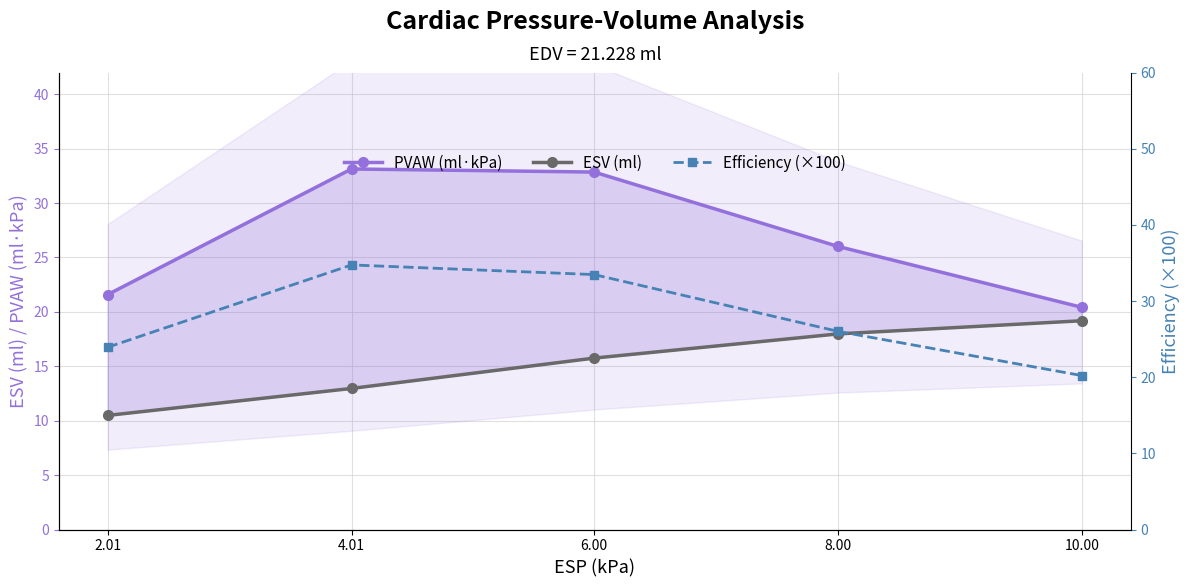

Where does the ESV (ml) series first go above 15?

6.00